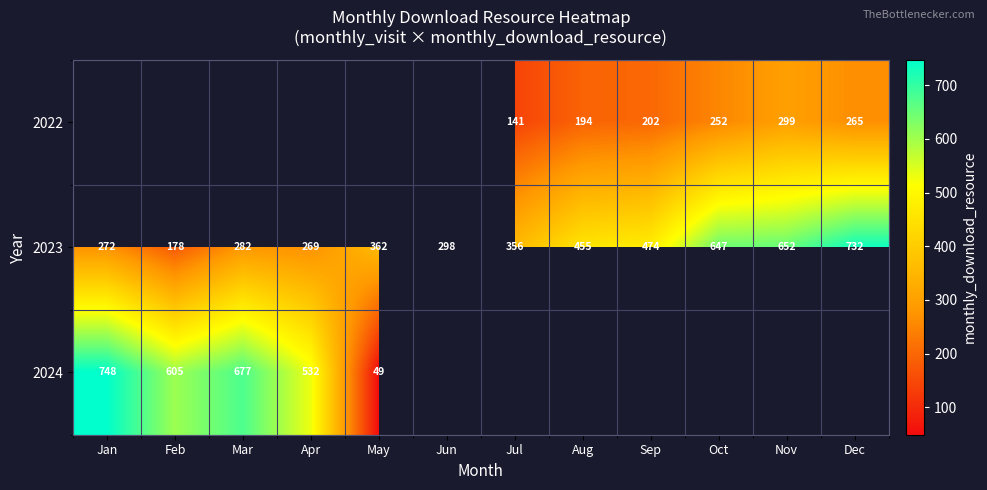

True or false: 2023 has a value of 199.7 at Sep.

False